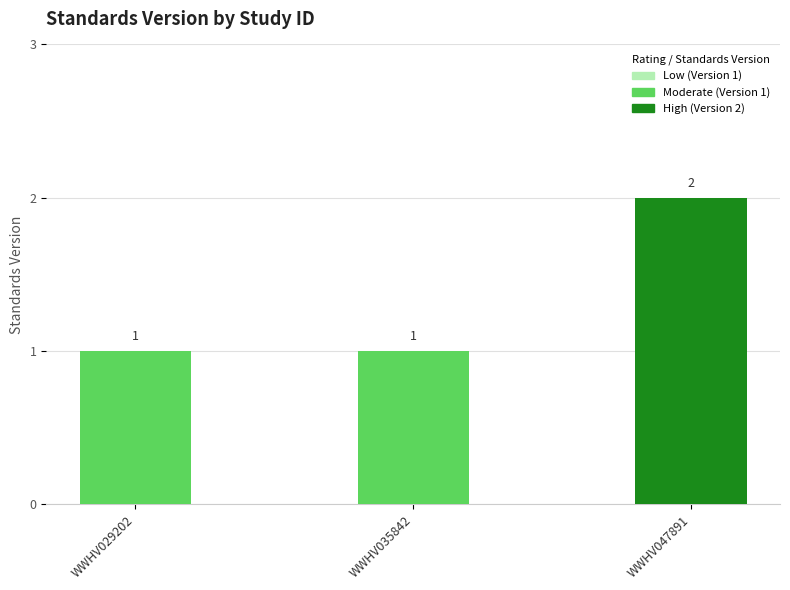

How many bars are there in total?

3